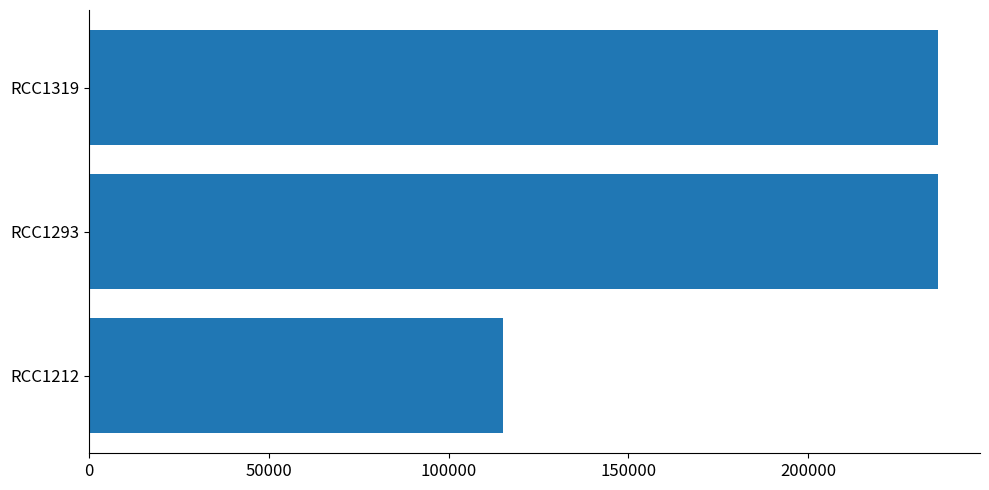

The value at RCC1293 is 235955. True or false?

True